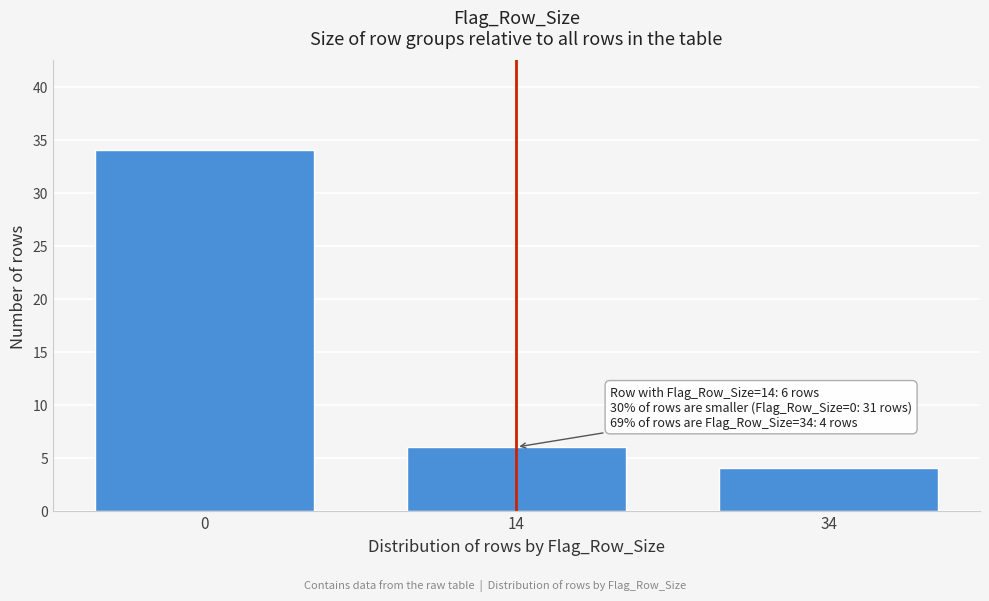

Reading left to right, what are all the values shown in this chart?

34	6	4